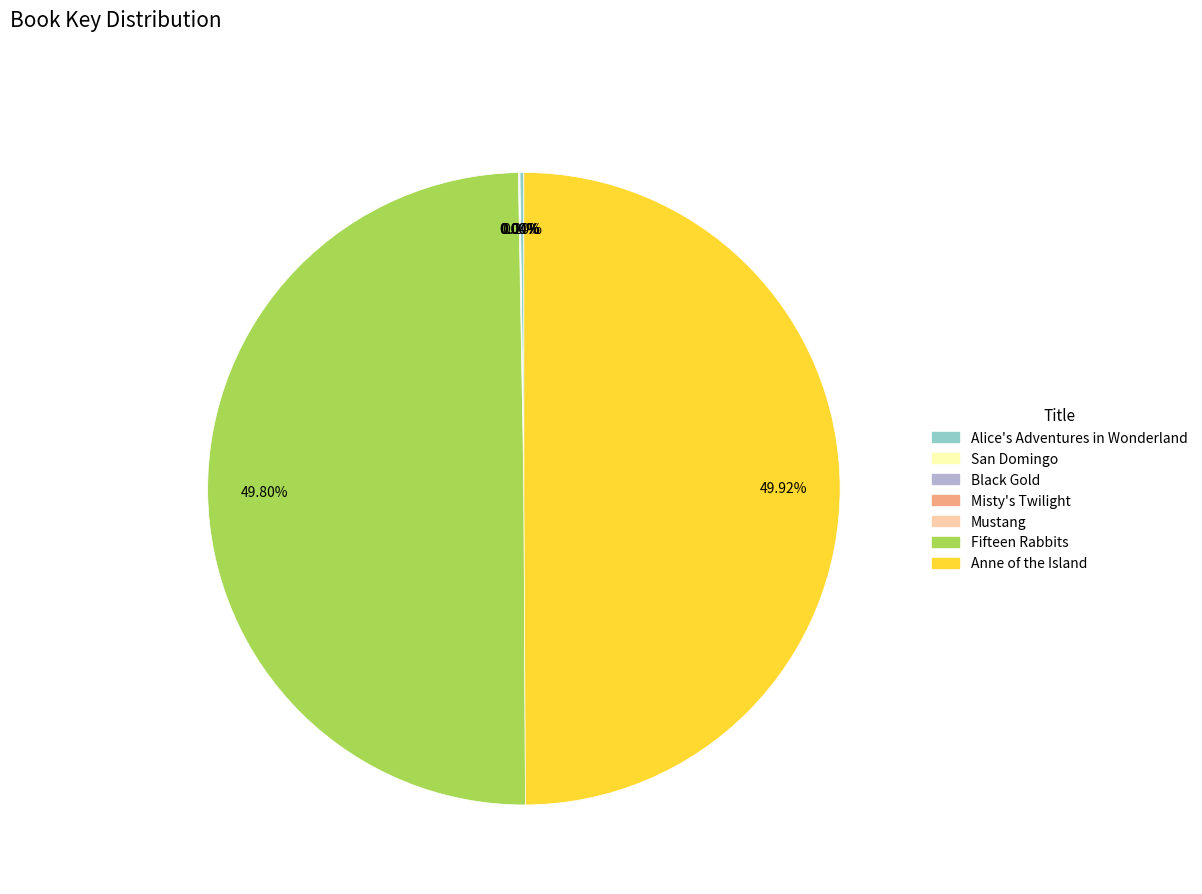

How many segments does this pie chart have?

7